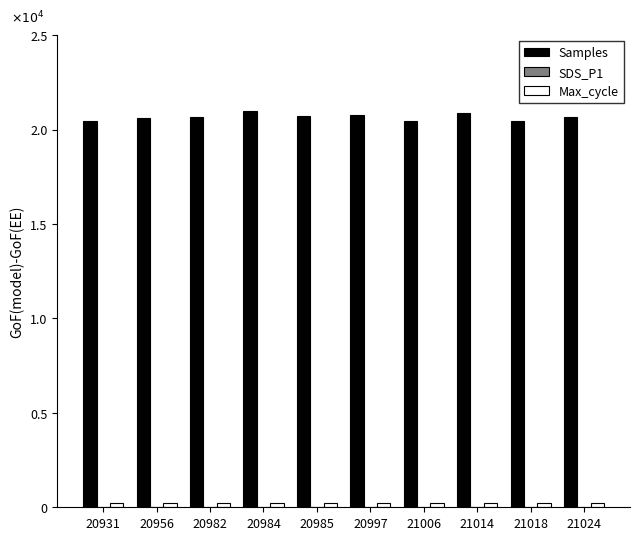

Reading left to right, what are all the values shown in this chart?

Samples: 20461.8	20596.4	20672.2	21000.0	20700.6	20766.5	20471.8	20869.2	20469.2	20686.5
SDS_P1: 0.1	0.1	0.1	0.2	0.1	0.2	0.1	0.1	0.1	0.1
Max_cycle: 244.3	244.6	244.9	244.9	244.9	245.1	245.2	245.3	245.3	245.4